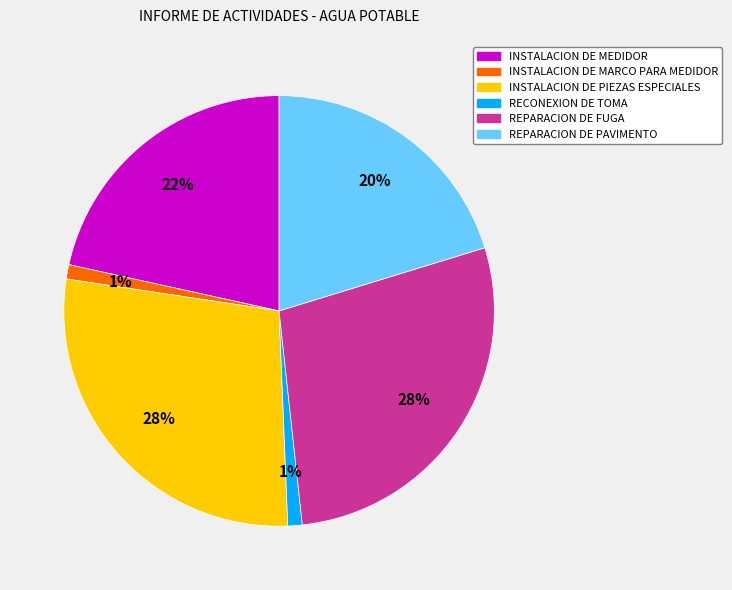

Is INSTALACION DE MARCO PARA MEDIDOR the majority of the pie?

No